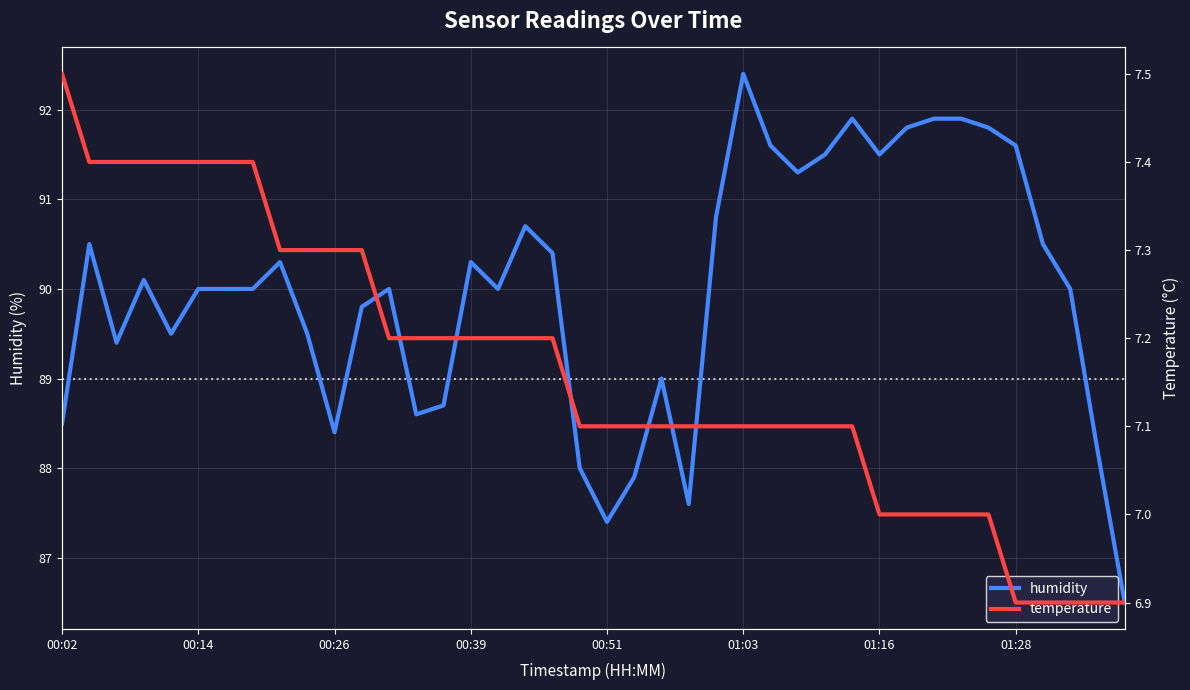

What is the highest value of the humidity series?

92.4